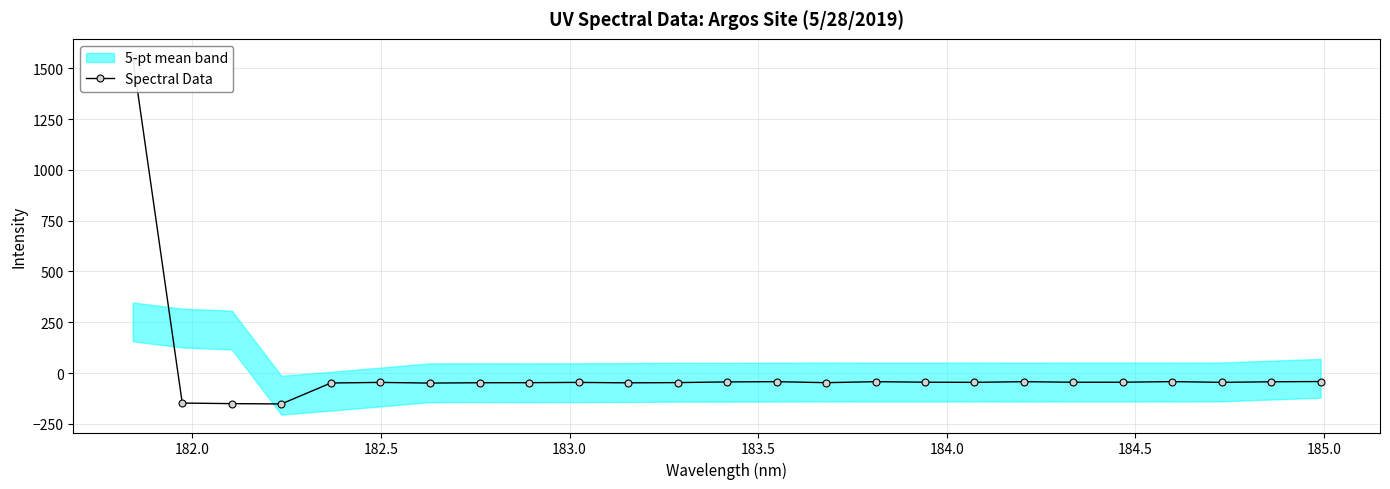

Count the number of values greater than -46.

12